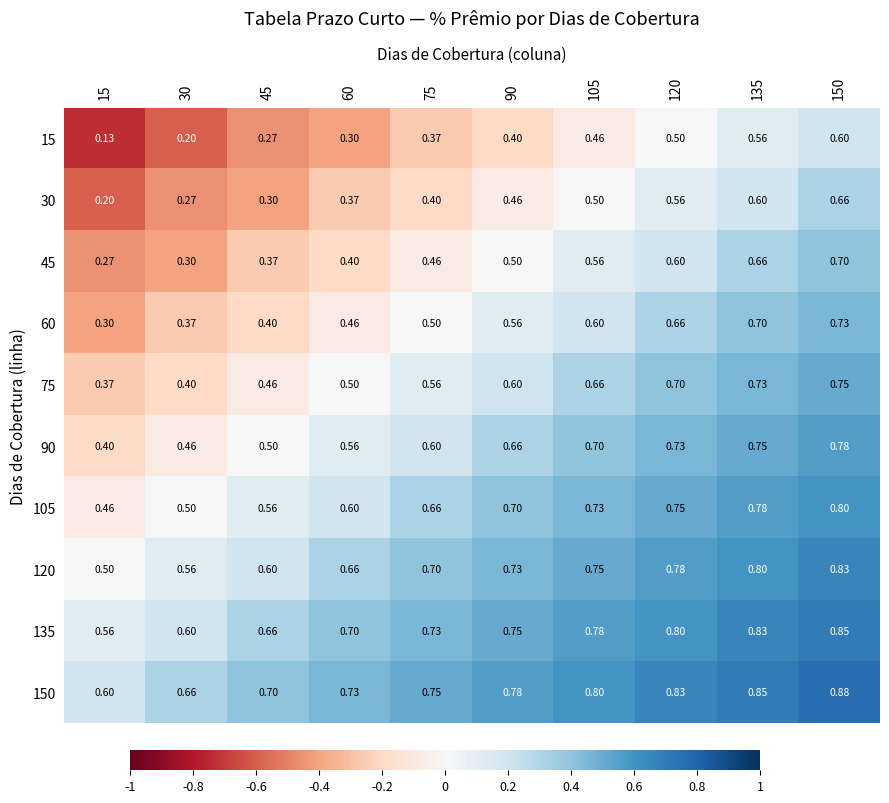

What is the difference between the highest and lowest values at 120?

0.3